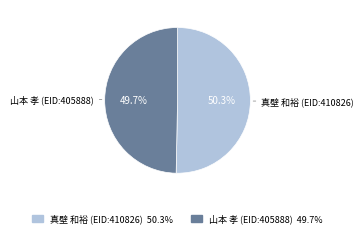

True or false: 真壁 和裕 (EID:410826) accounts for 50% of the total.

True